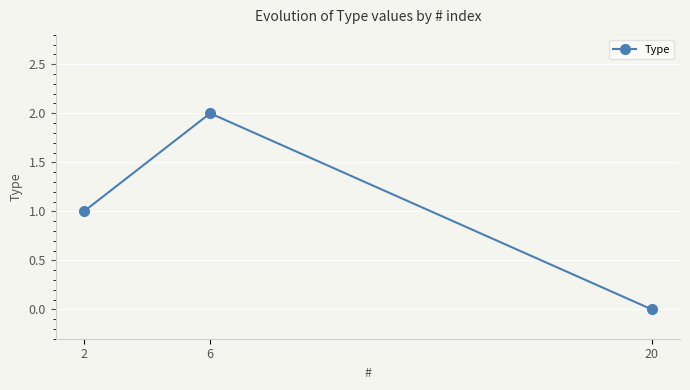

How many values are above zero?

2